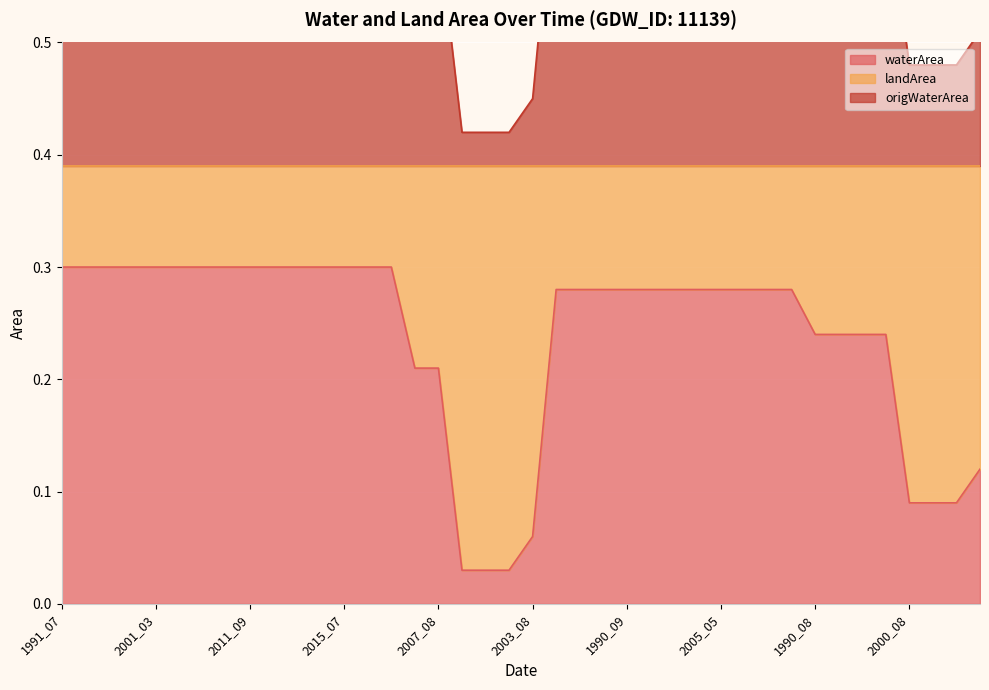

At which label does landArea reach its minimum?

2001_07